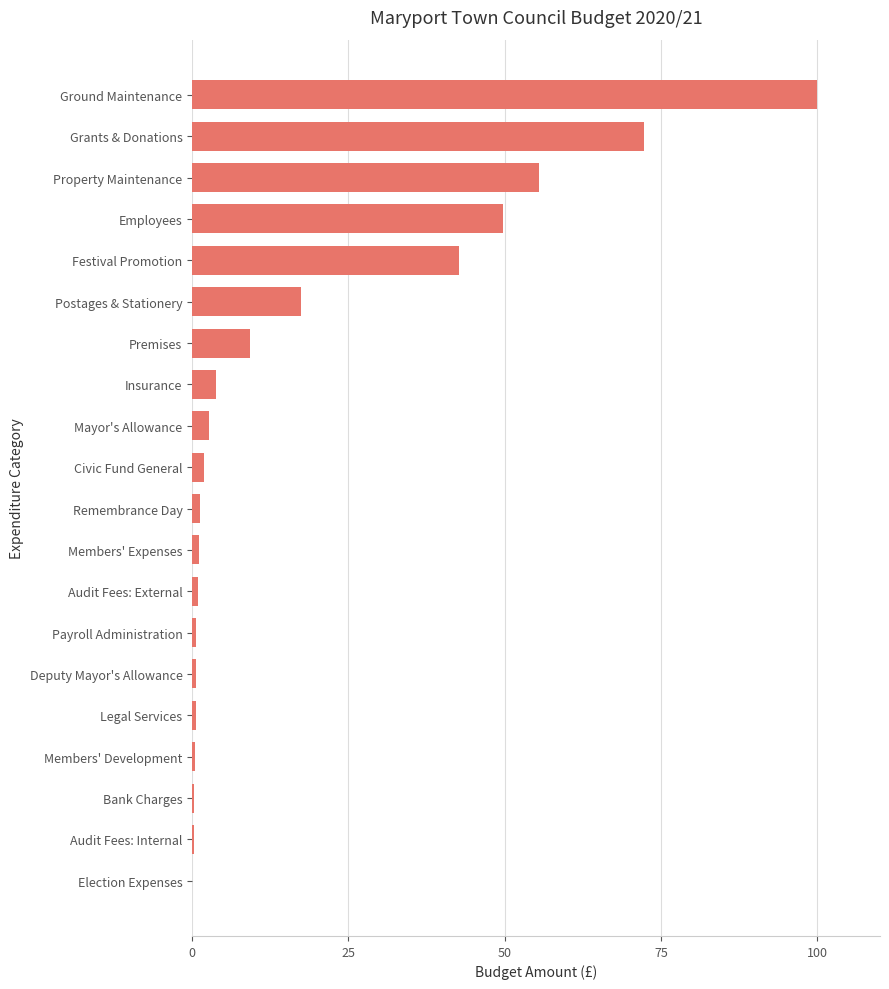

What is the sum of all values?

361.1